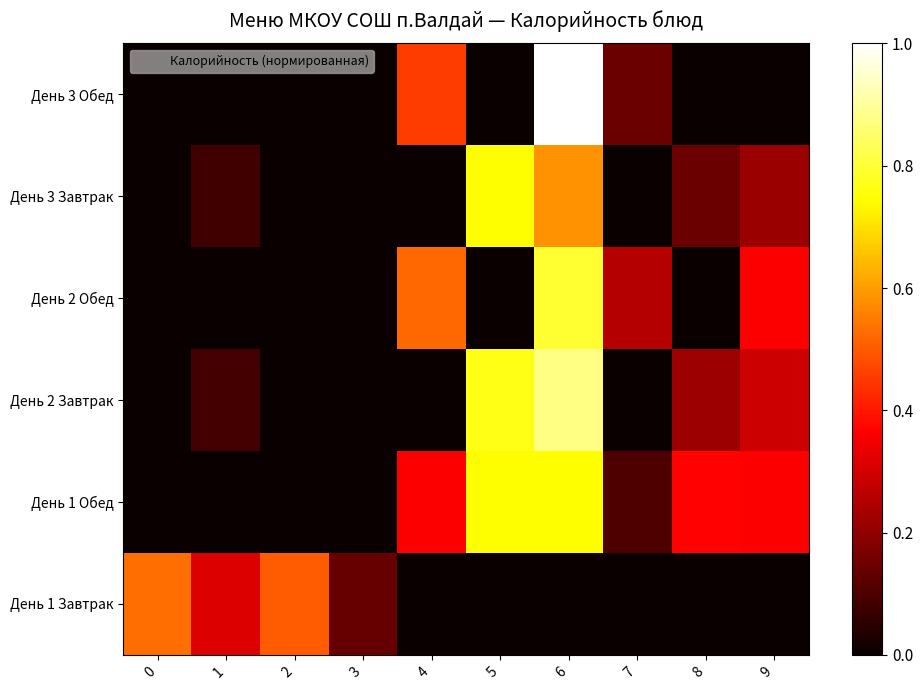

Rank the series by their maximum value, from highest to lowest.

День 3 Обед, День 2 Завтрак, День 2 Обед, День 1 Обед, День 3 Завтрак, День 1 Завтрак